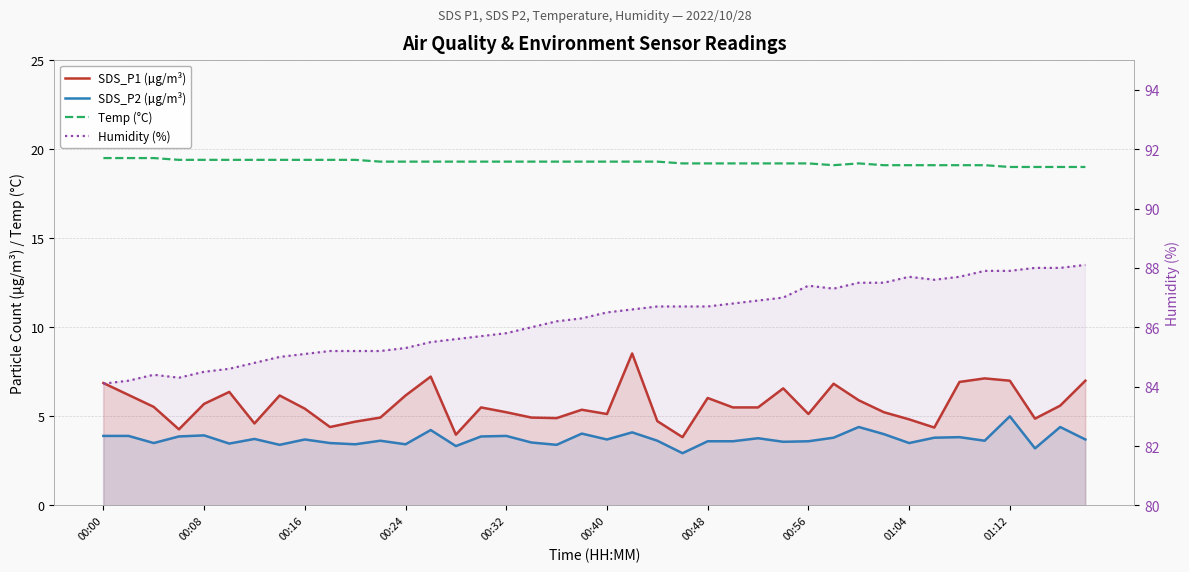

Where is the first local maximum for Temp (°C)?

30